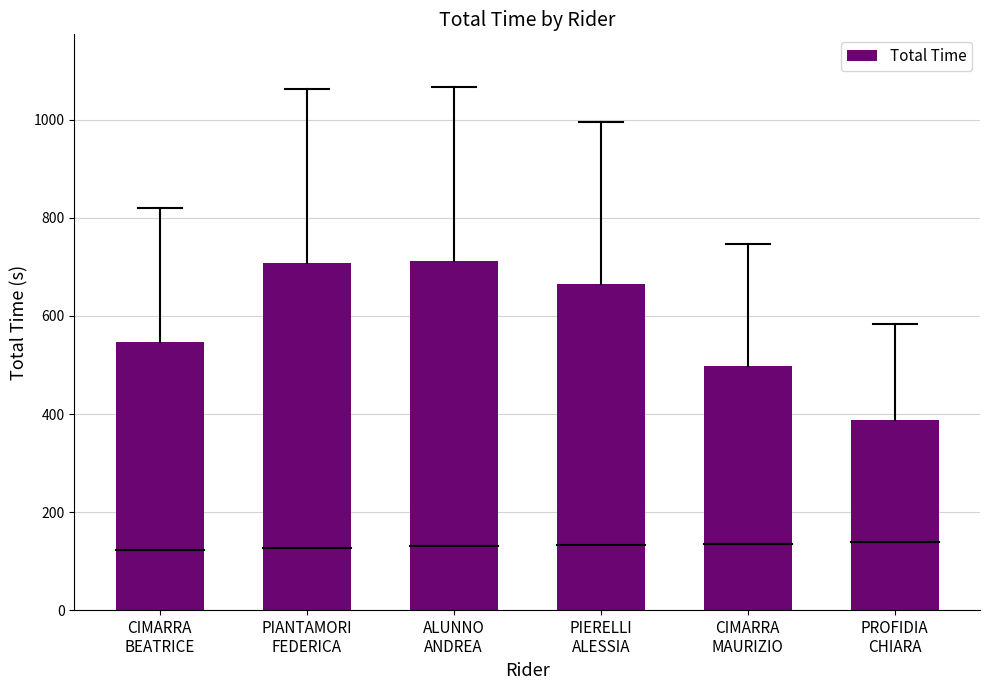

What is the smallest value displayed?

388.5